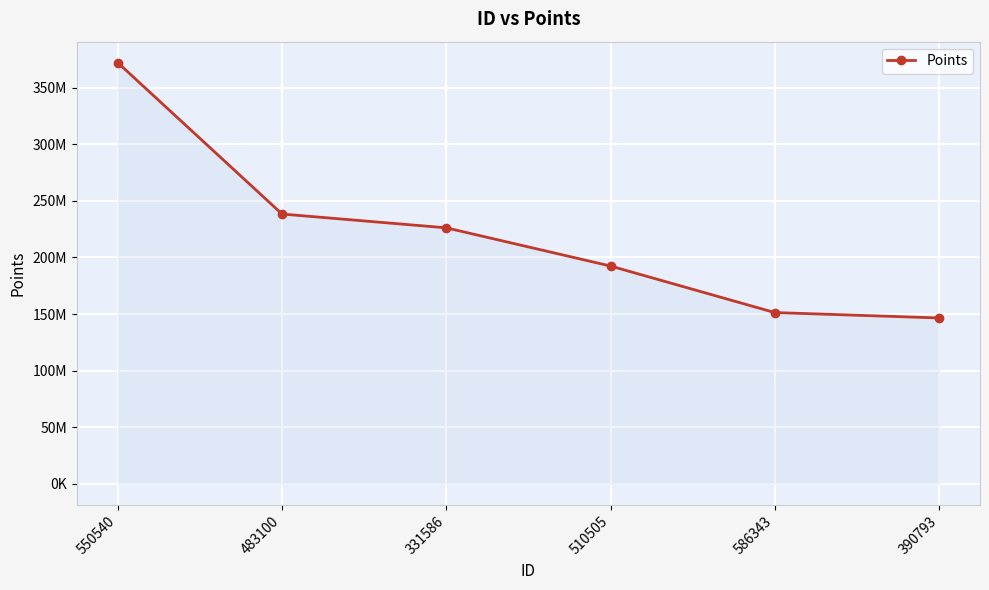

Is this an area chart (filled region under the line)?

Yes